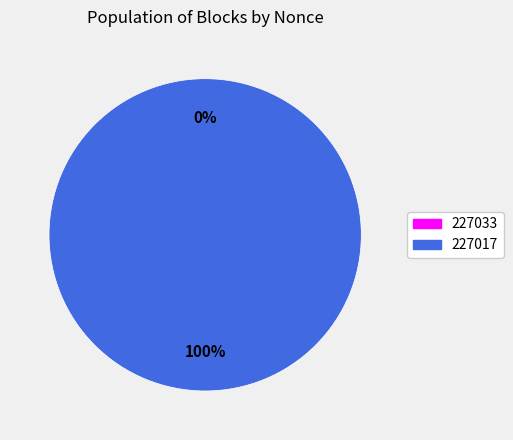

To the nearest percent, what is the difference between the largest and smallest slice percentages?

100%